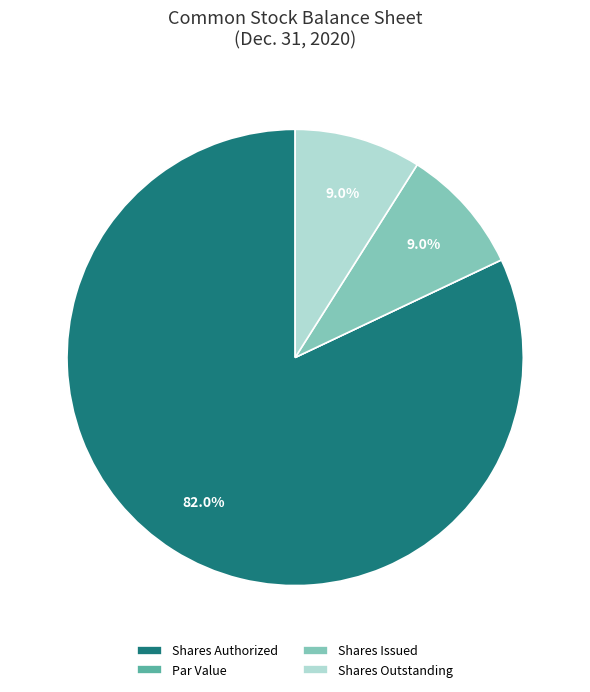

To the nearest percent, what is the difference between the largest and smallest slice percentages?

82%